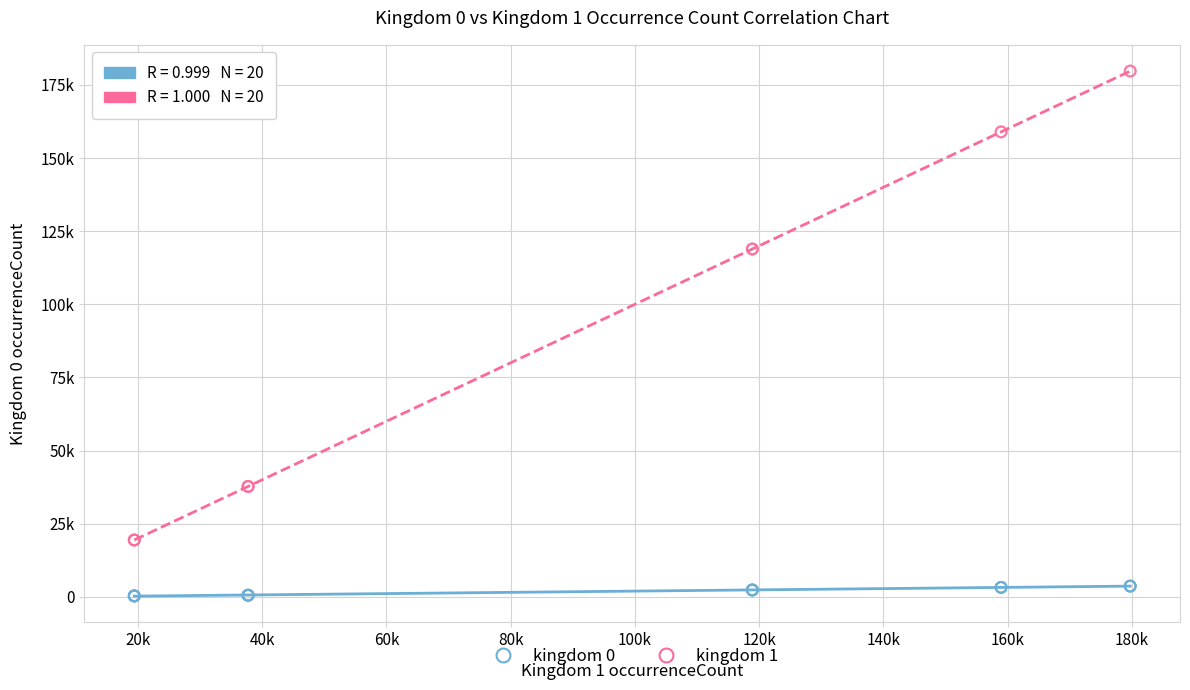

Which series reaches the maximum Y coordinate?

kingdom 1